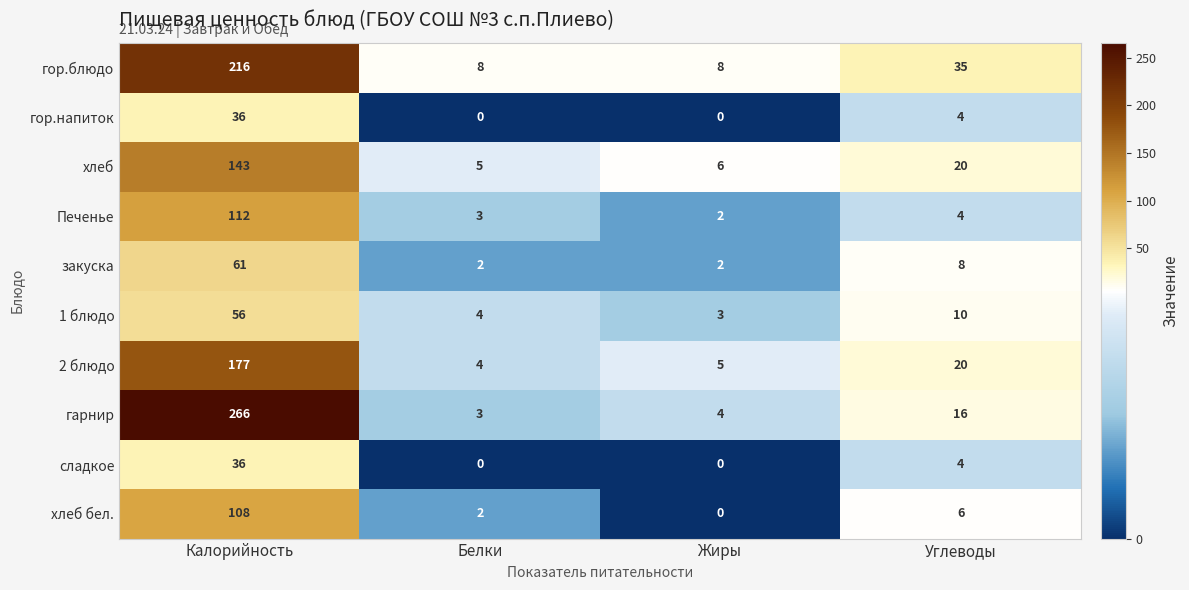

Where is гор.напиток nearest to the value 18?

Углеводы